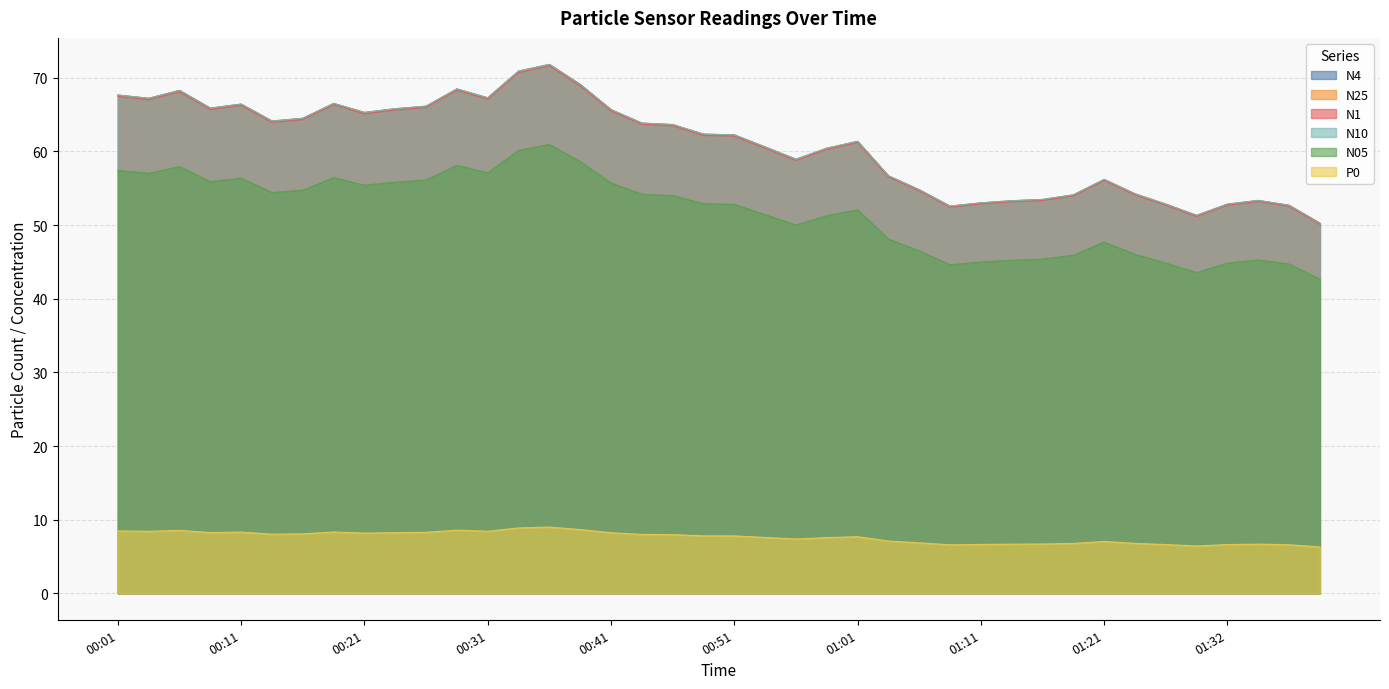

True or false: N4 and N10 intersect in this chart.

False